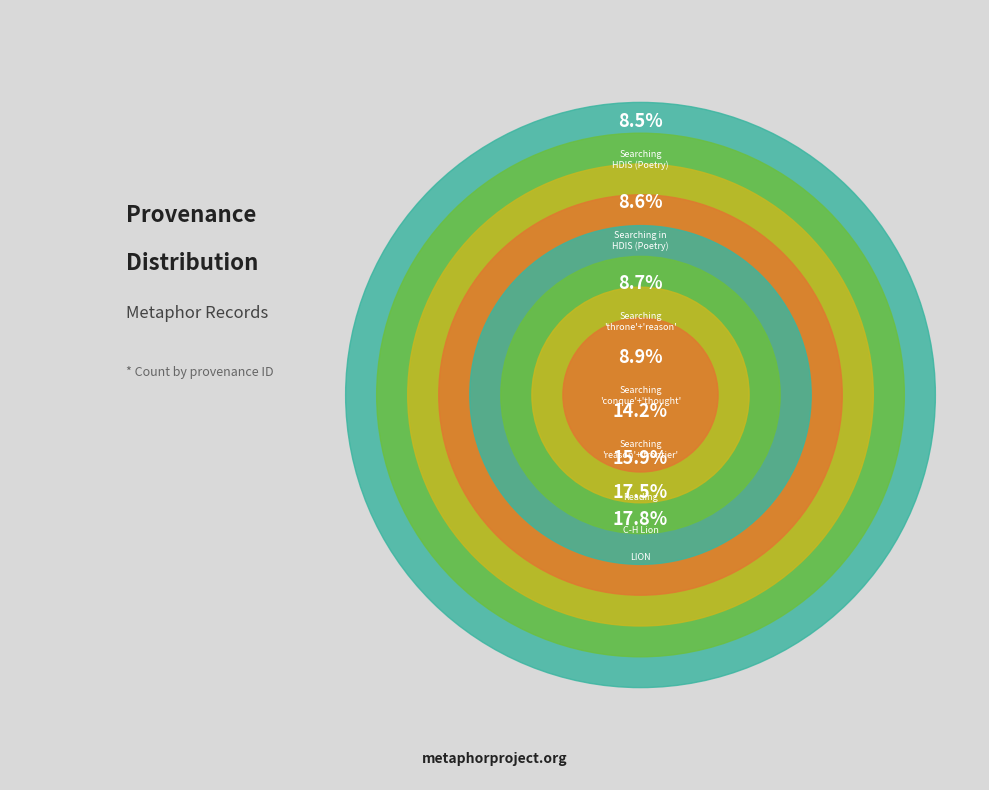

Combined, what portion of the pie is Reading and Searching "throne" and "reason" in HDIS?

24.5%